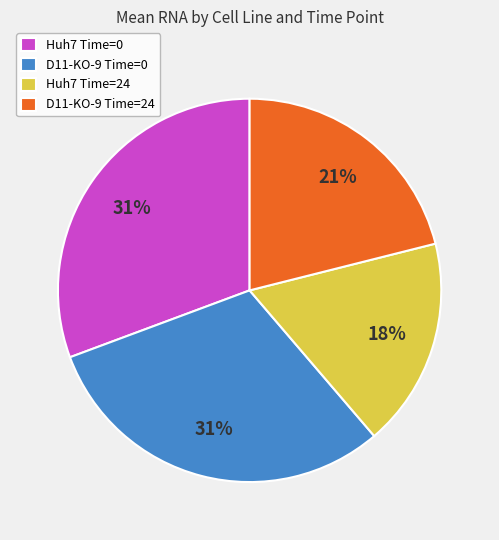

Do D11-KO-9 Time=0 and D11-KO-9 Time=24 together represent more than half of the pie?

Yes